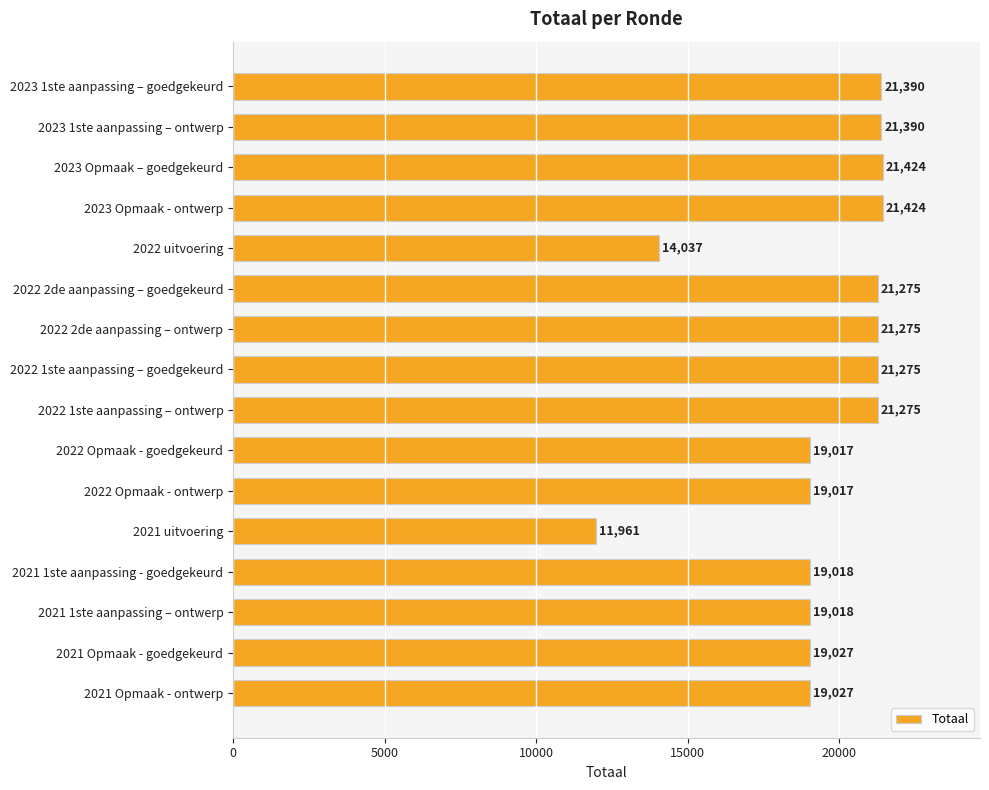

What position from the top is 2023 Opmaak - ontwerp?

4